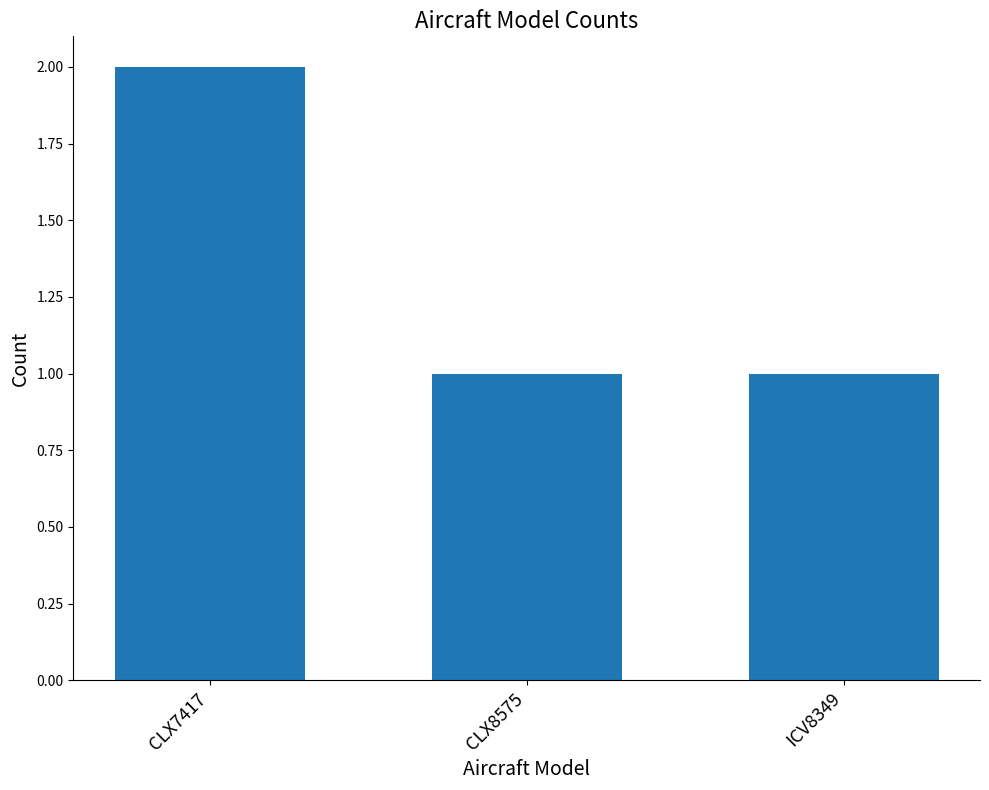

What position from the right is ICV8349?

1